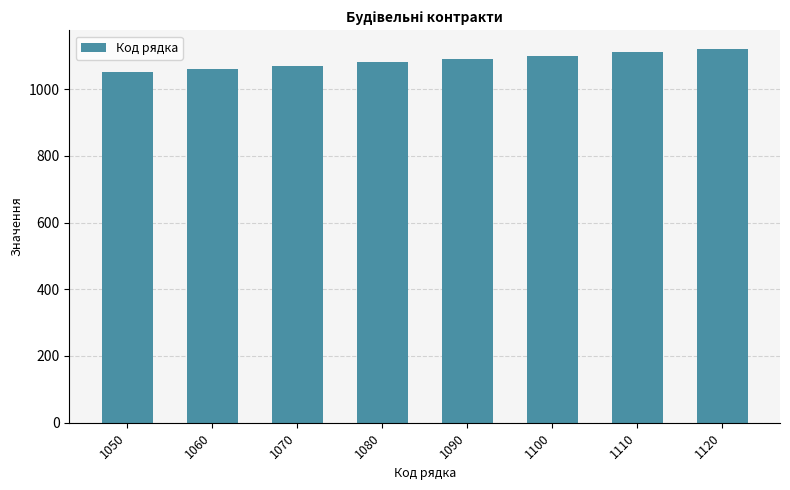

What is the difference between the second highest and minimum values?

60